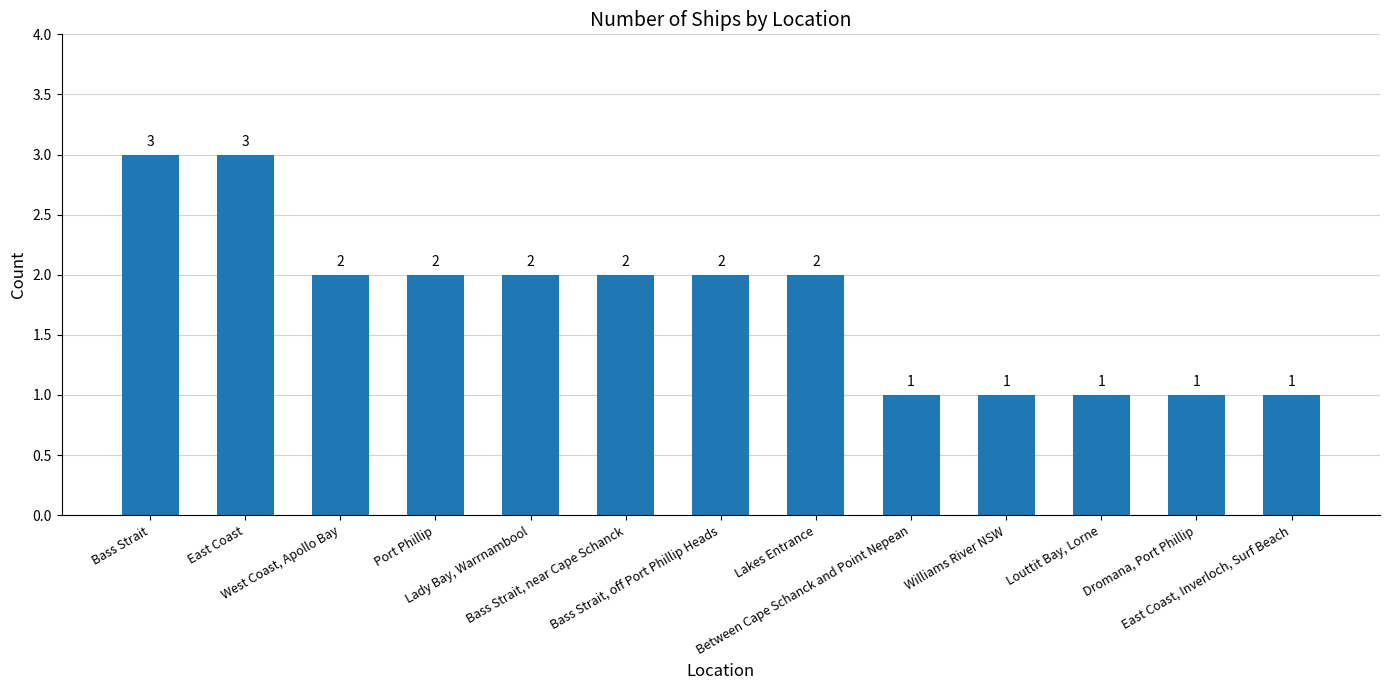

Count the number of data series in this chart.

1